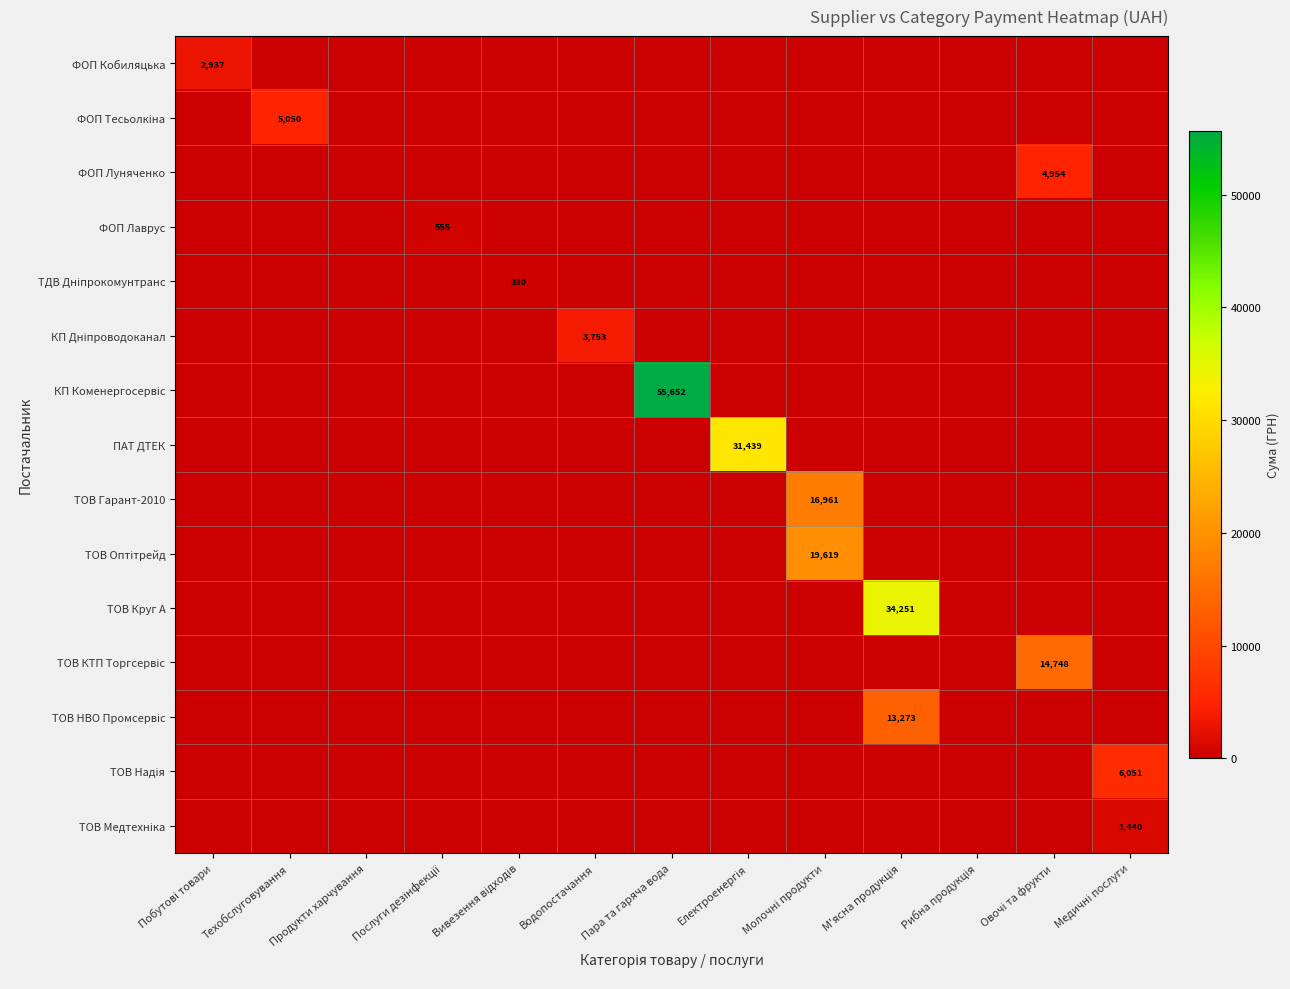

At Овочі та фрукти, list the series in order from smallest to largest.

ФОП Кобиляцька, ФОП Тесьолкіна, ФОП Лаврус, ТДВ Дніпрокомунтранс, КП Дніпроводоканал, КП Коменергосервіс, ПАТ ДТЕК, ТОВ Гарант-2010, ТОВ Оптітрейд, ТОВ Круг А, ТОВ НВО Промсервіс, ТОВ Надія, ТОВ Медтехніка, ФОП Луняченко, ТОВ КТП Торгсервіс